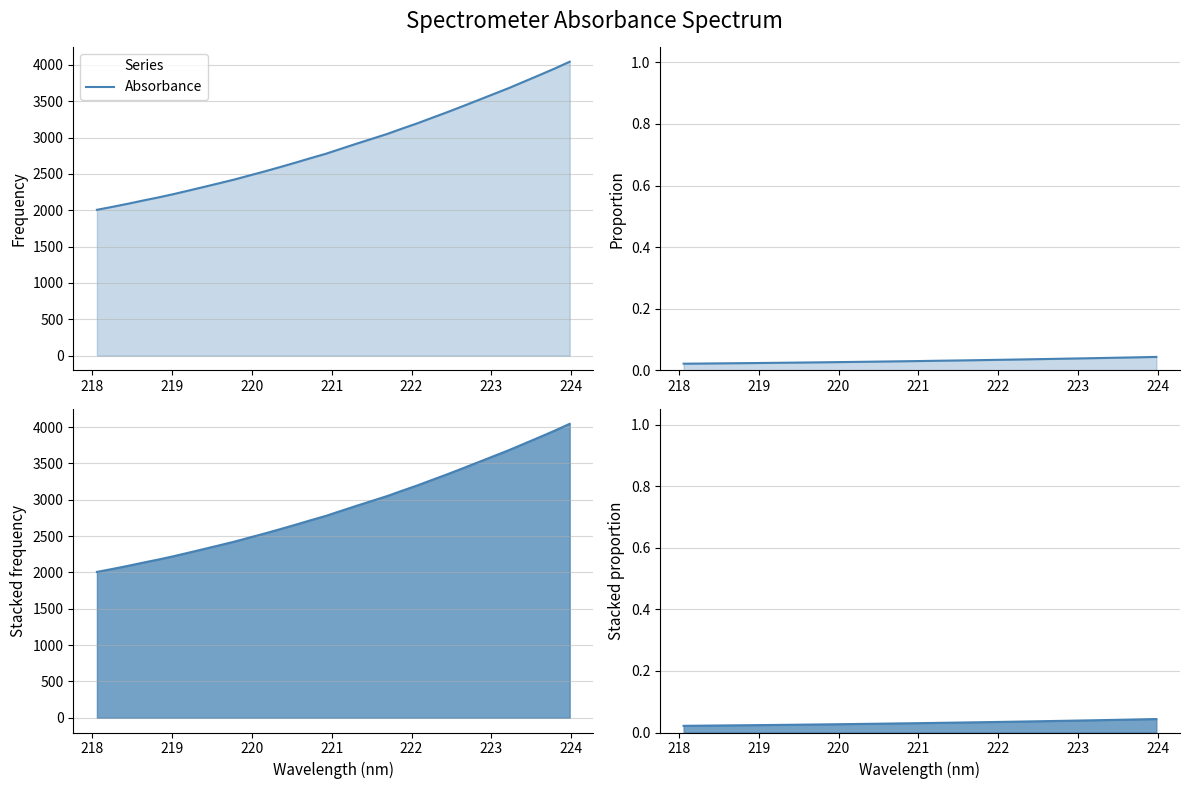

How many values are between 0 and 1?

32